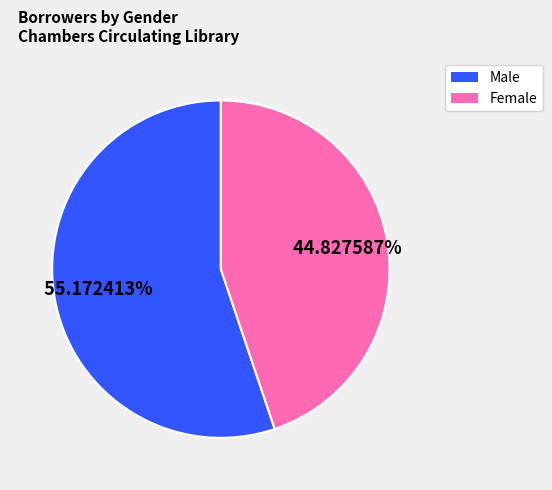

To the nearest percent, what is the combined percentage of Female and Male?

100%